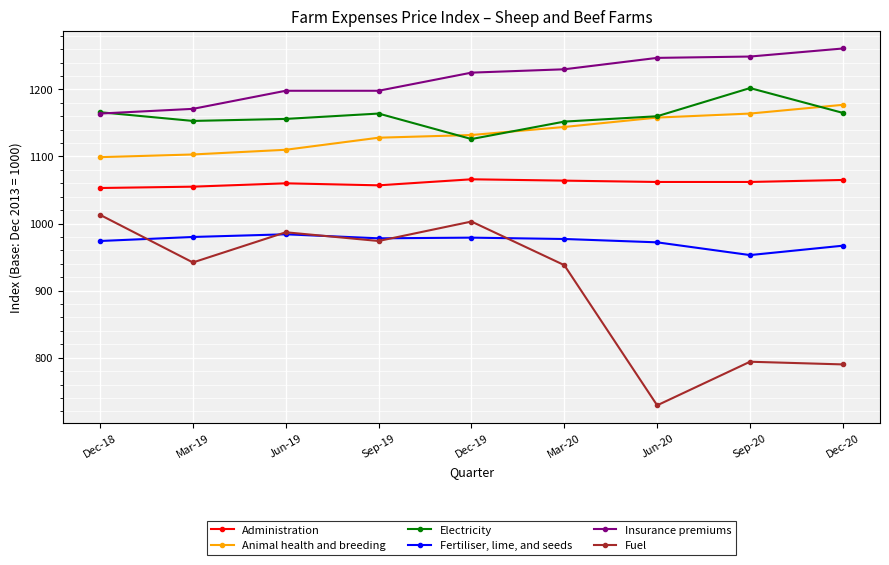

What is the sum of all Insurance premiums values?

10943